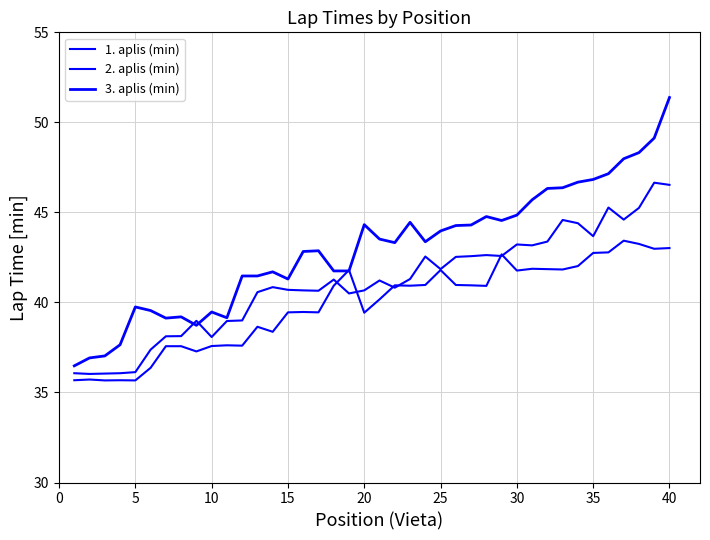

What is the smallest value displayed?

35.7